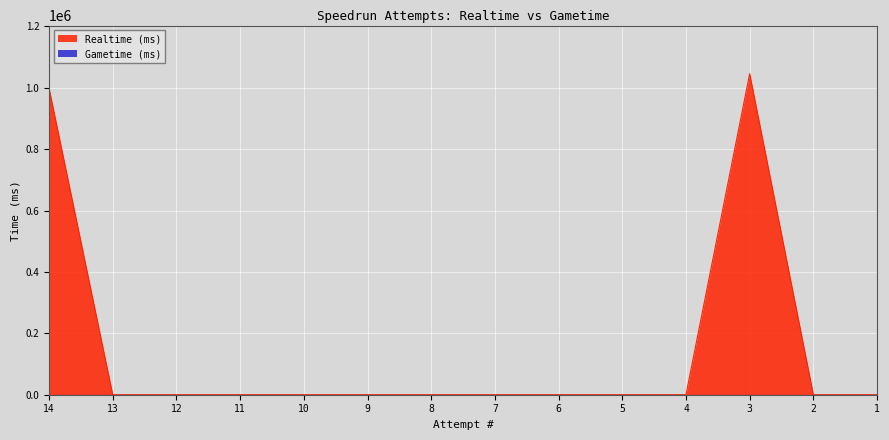

Reading right to left, transcribe all the data shown in this chart.

0	0	1045598	0	0	0	0	0	0	0	0	0	0	998393